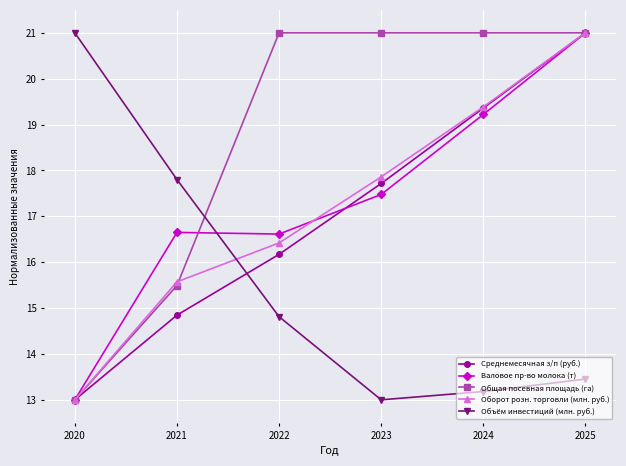

At which label is Среднемесячная з/п (руб.) closest to 17?

2023